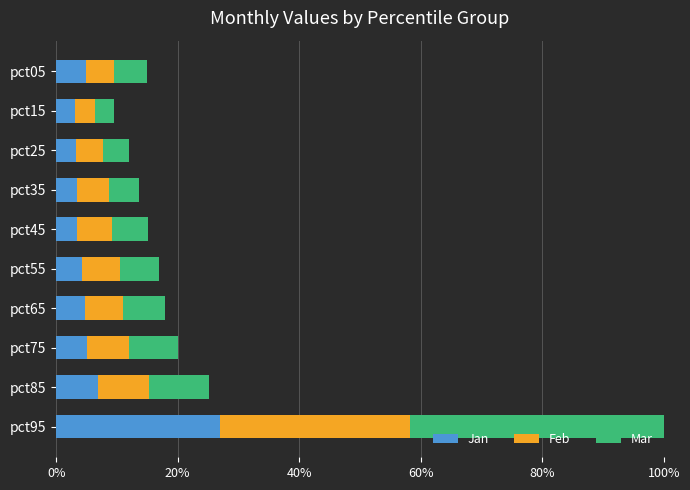

What are all the series names shown in the legend?

Jan, Feb, Mar